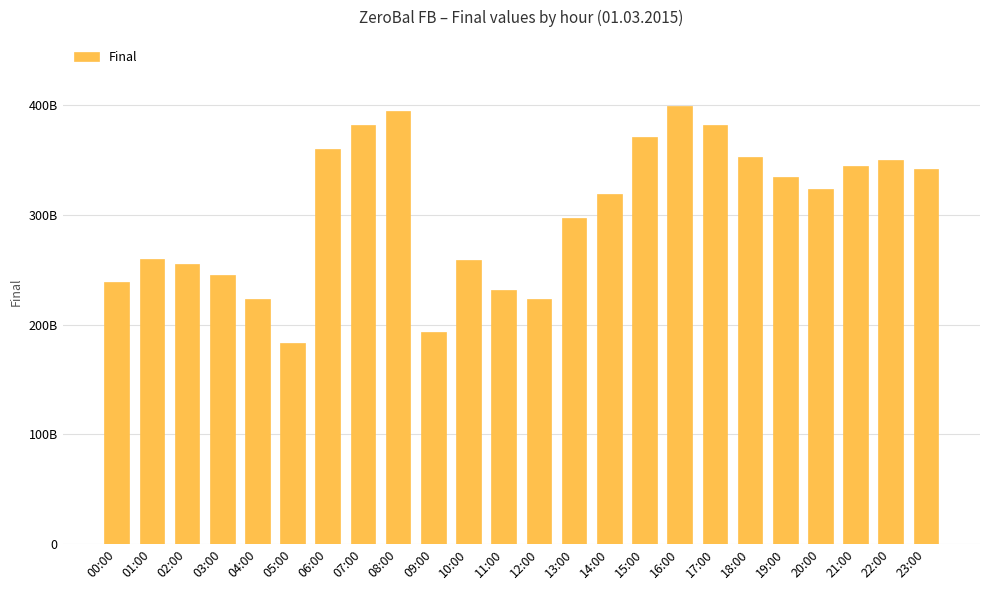

What is the sum of all values?

7263691324426